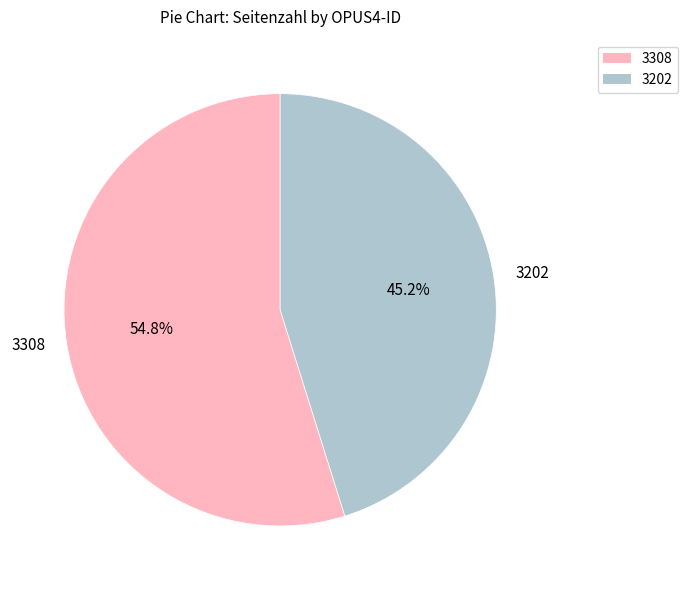

Which category has the smallest portion of the pie?

3202